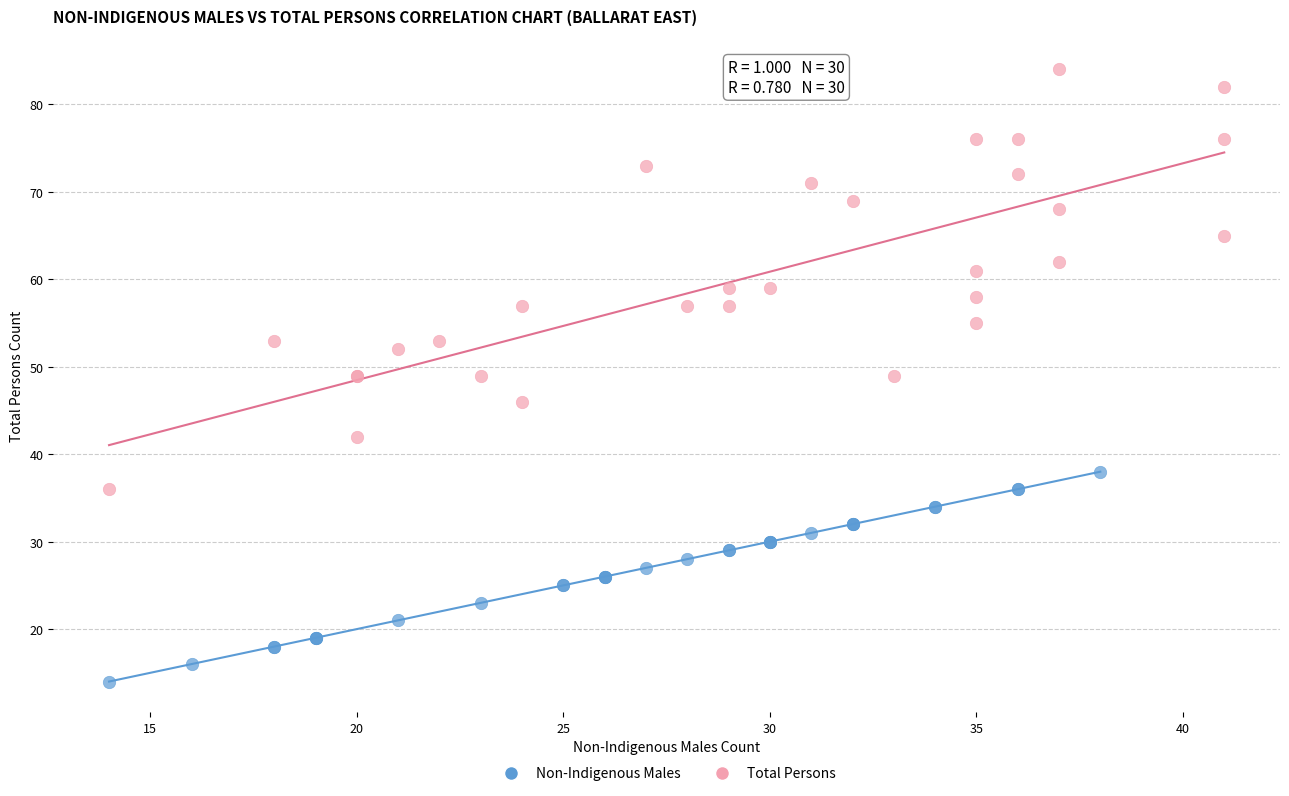

Which series reaches the minimum Y coordinate?

Non-Indigenous Males